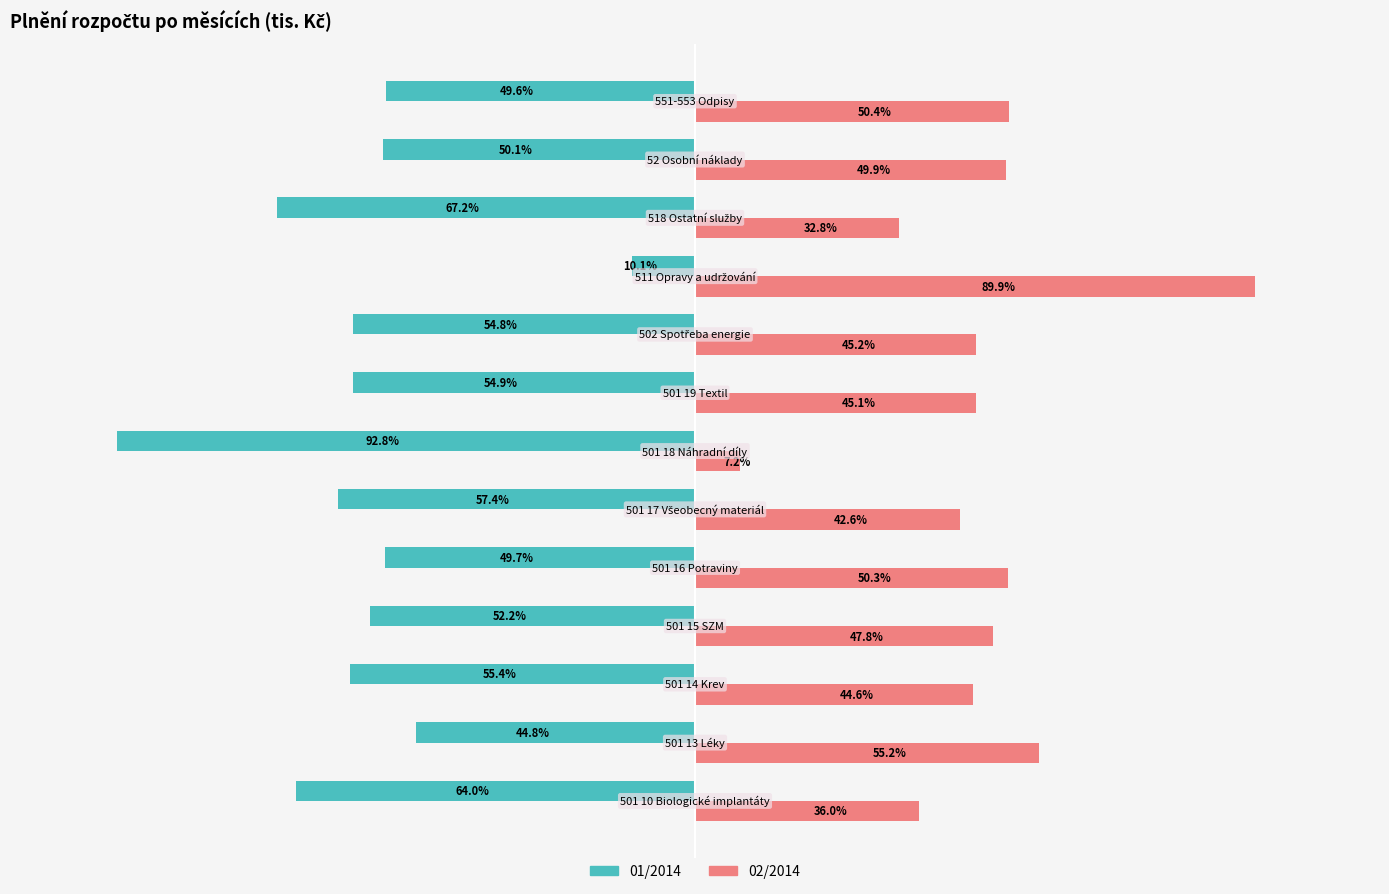

Rank the series by their maximum value, from highest to lowest.

02/2014, 01/2014